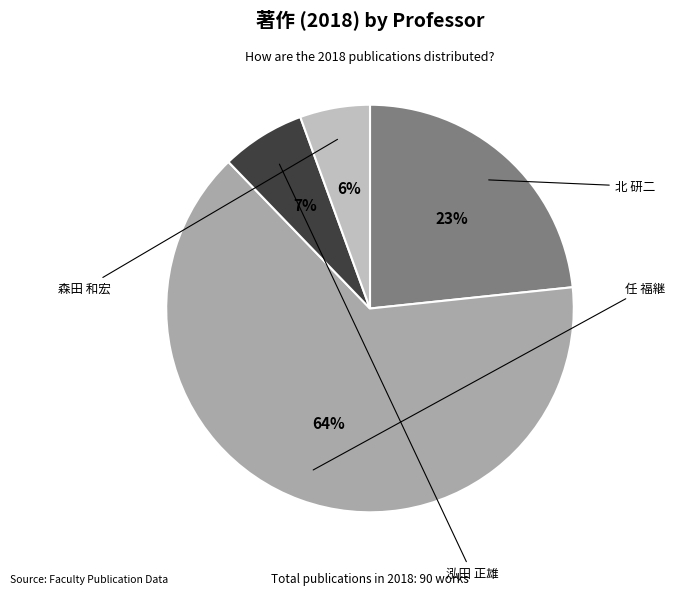

To the nearest percent, what is the average slice percentage?

25%